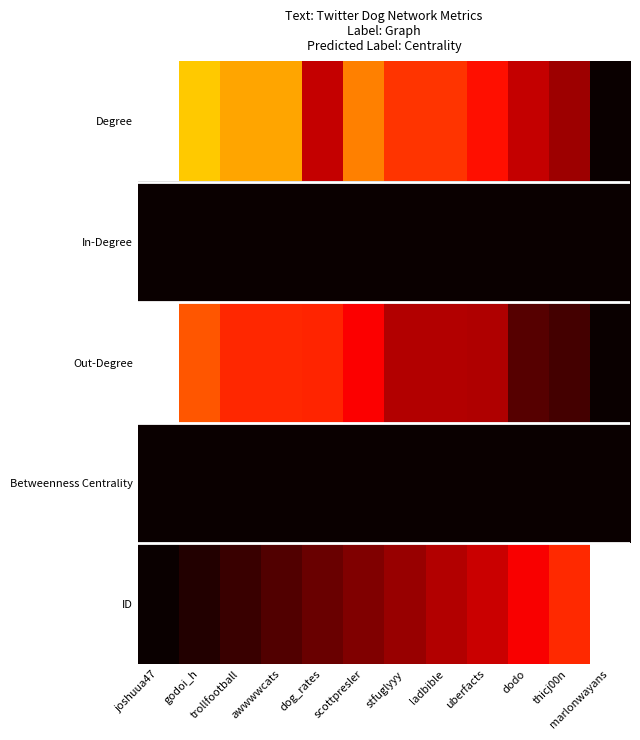

What is the difference between the highest and lowest values at stfuglyyy?

0.4